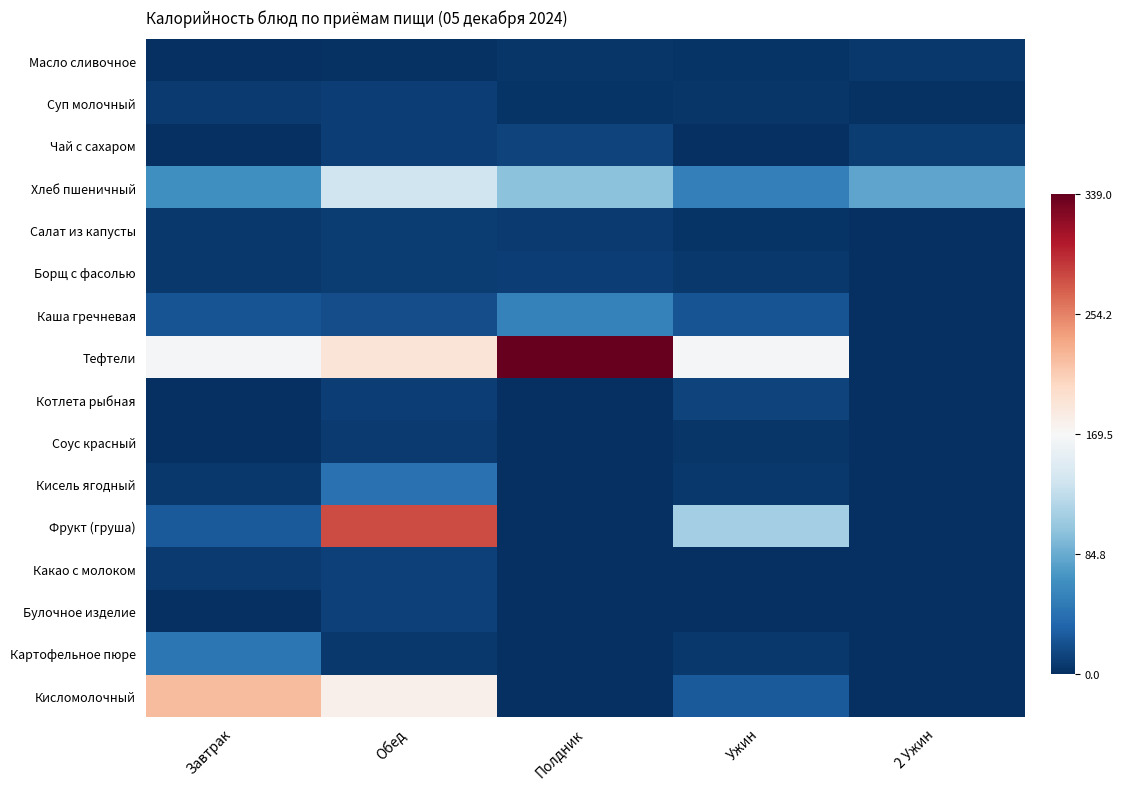

Which has a higher value, Обед or Полдник?

Полдник